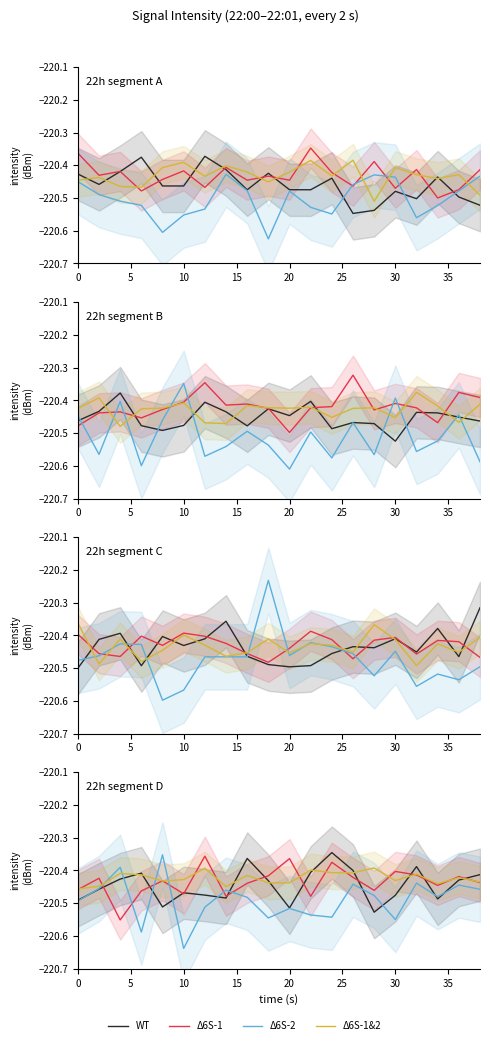

What is the highest value of the Δ6S-2 series?

-220.4